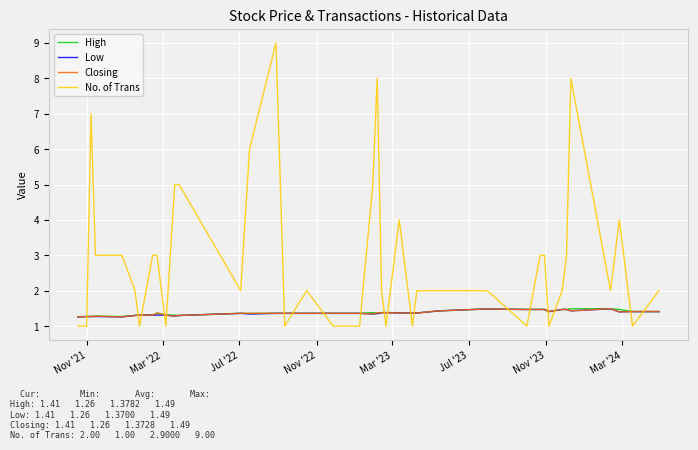

What is the minimum value for Low?

1.3